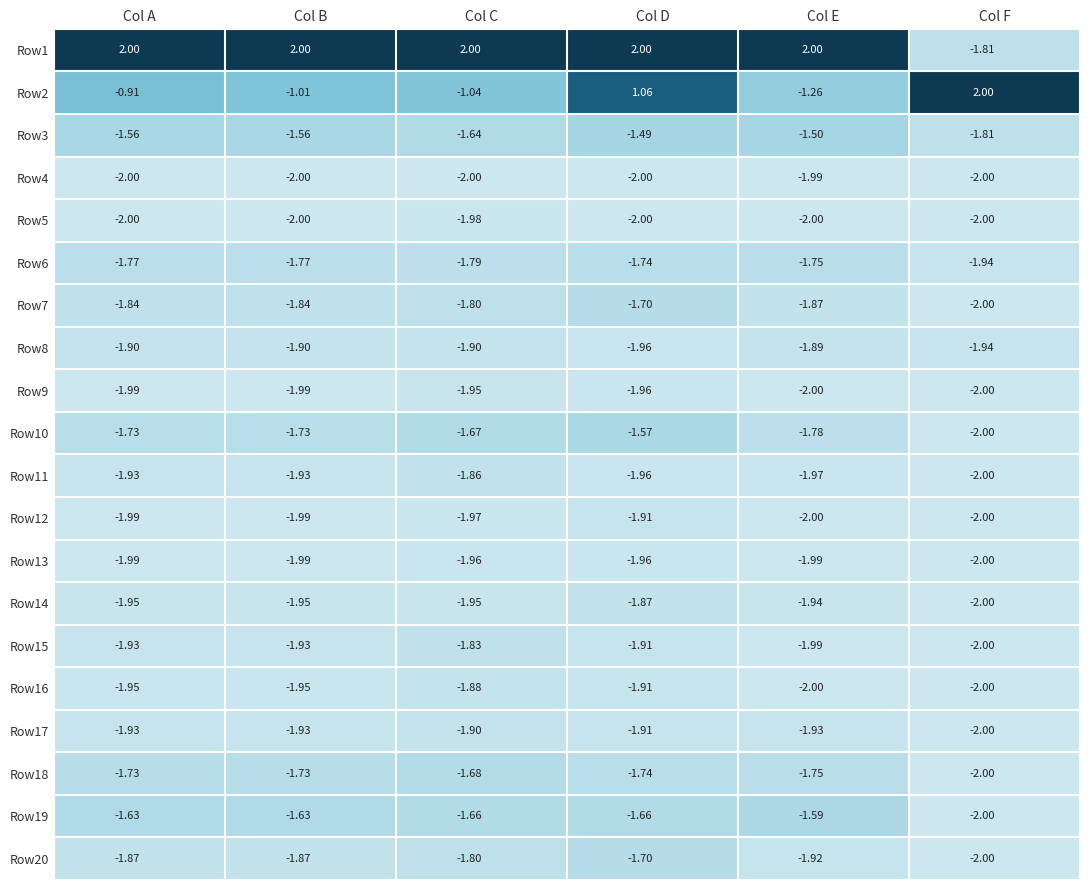

At which label does Row8 reach its minimum?

Col D